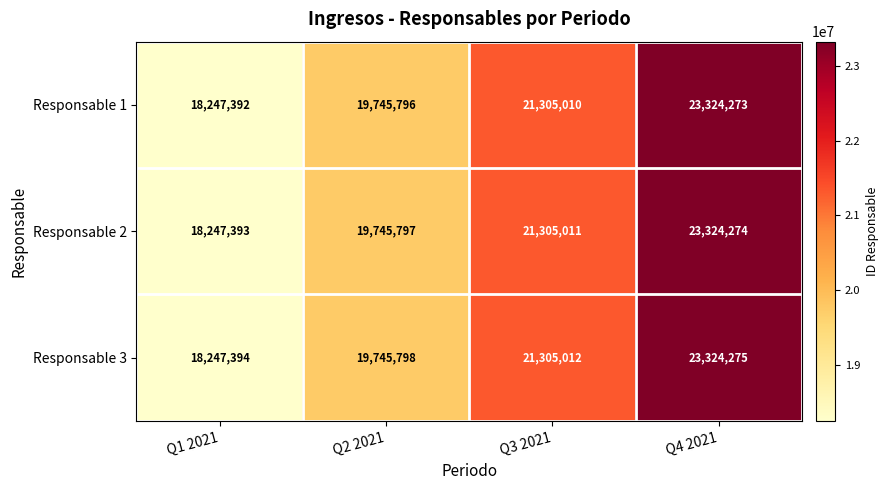

Which series has the largest total across all categories?

Responsable 3